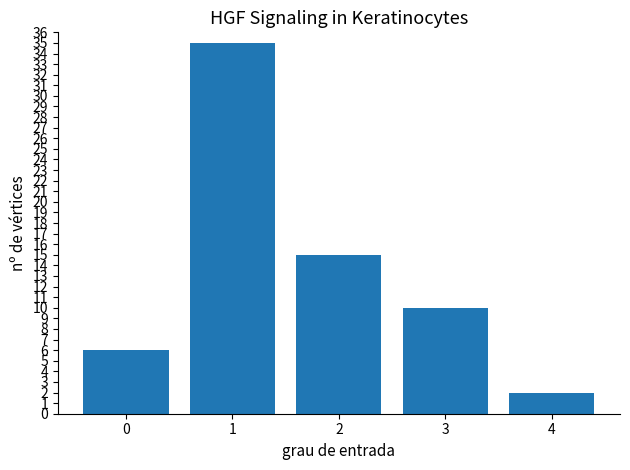

Where does the data first go above 10?

1